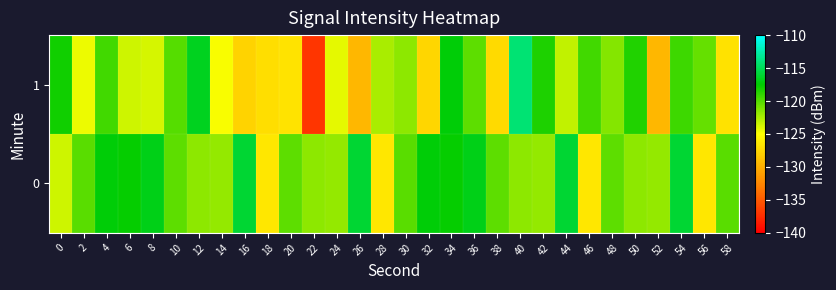

What is the total value across all series at 48?

-241.7